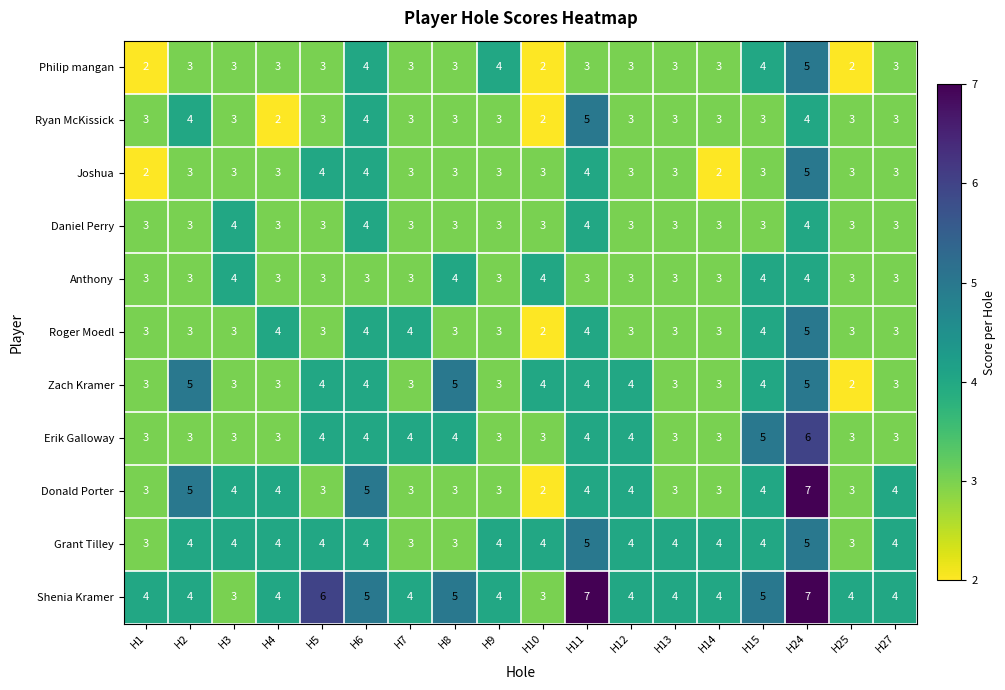

True or false: Daniel Perry has a value of 3 at H9.

True